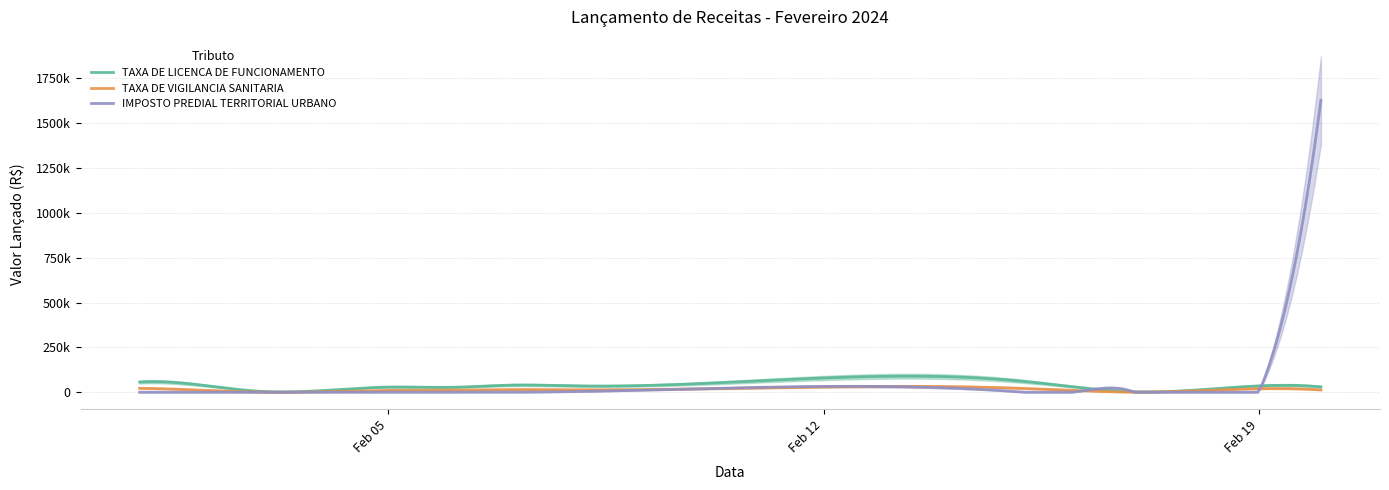

List the series in order of their peak value, lowest first.

TAXA DE VIGILANCIA SANITARIA, TAXA DE LICENCA DE FUNCIONAMENTO, IMPOSTO PREDIAL TERRITORIAL URBANO